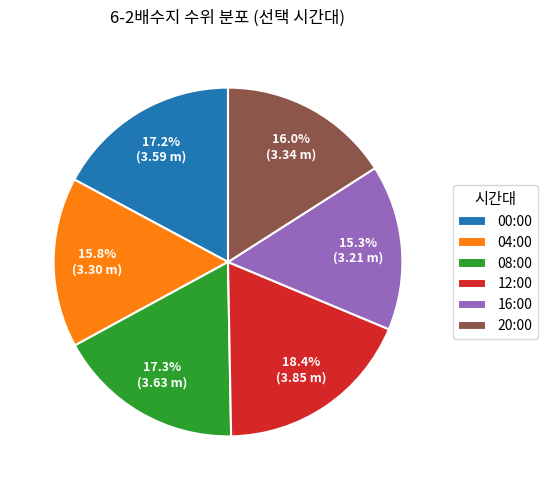

What percentage is the 08:00 slice, to the nearest percent?

17%